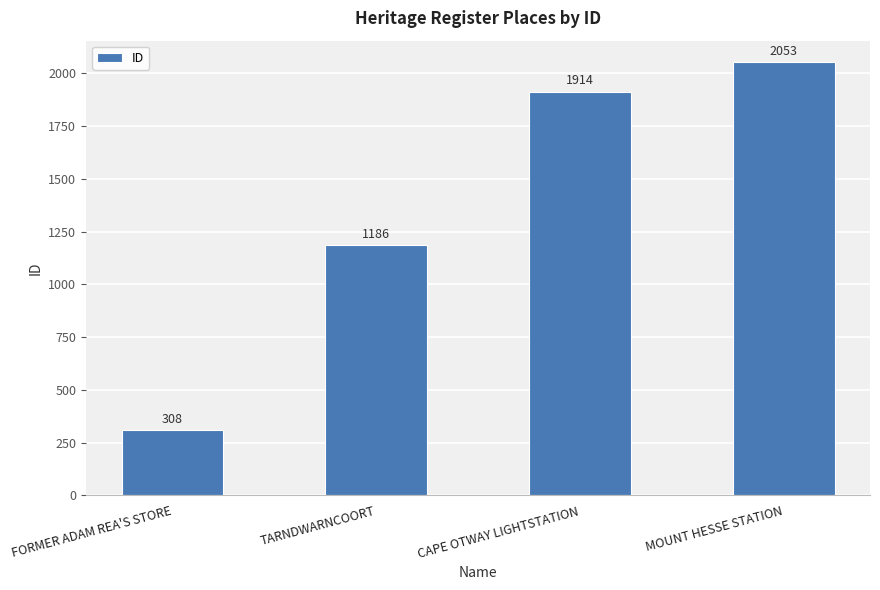

List the labels in order of value, smallest first.

FORMER ADAM REA'S STORE, TARNDWARNCOORT, CAPE OTWAY LIGHTSTATION, MOUNT HESSE STATION